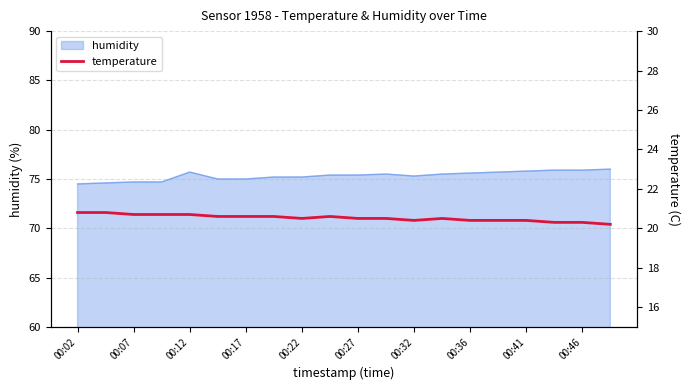

True or false: humidity has a value of 75.0 at 00:17.

True